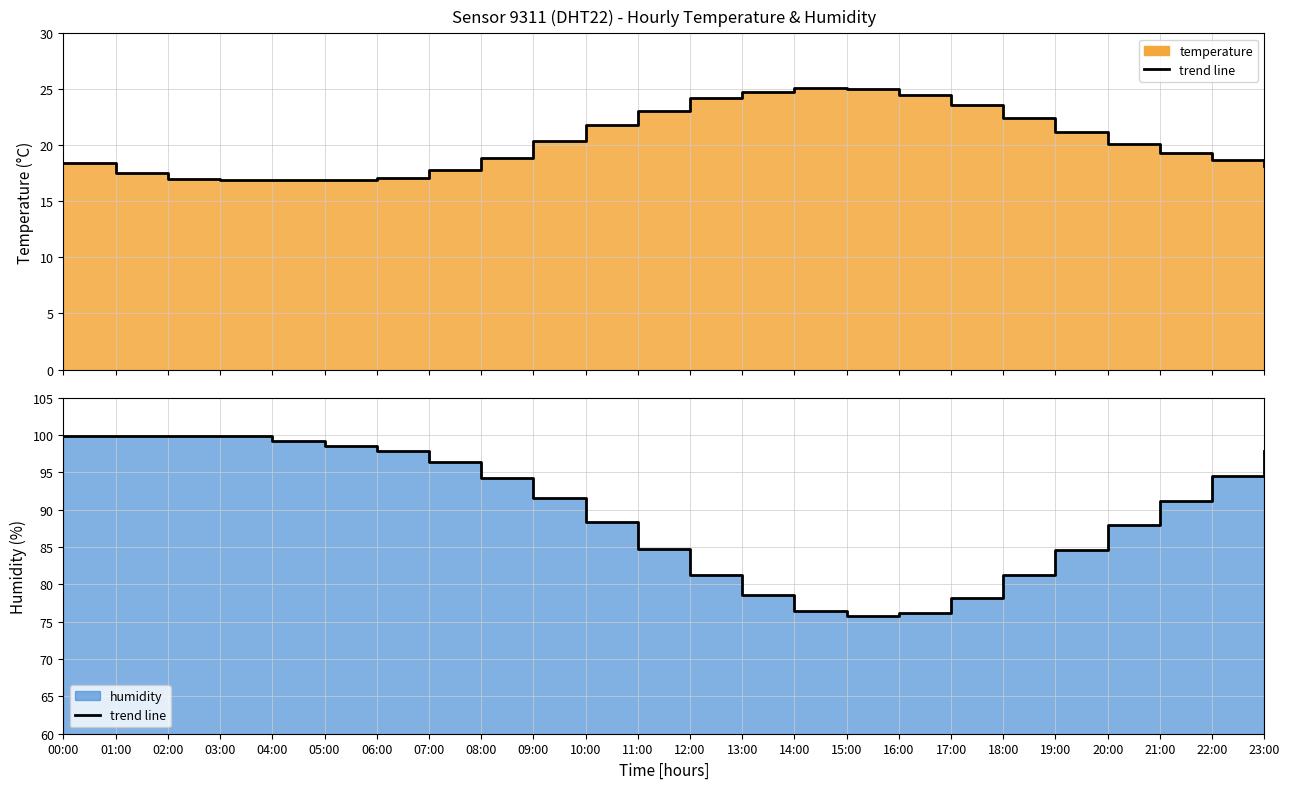

What is the average value of the humidity series?

89.7